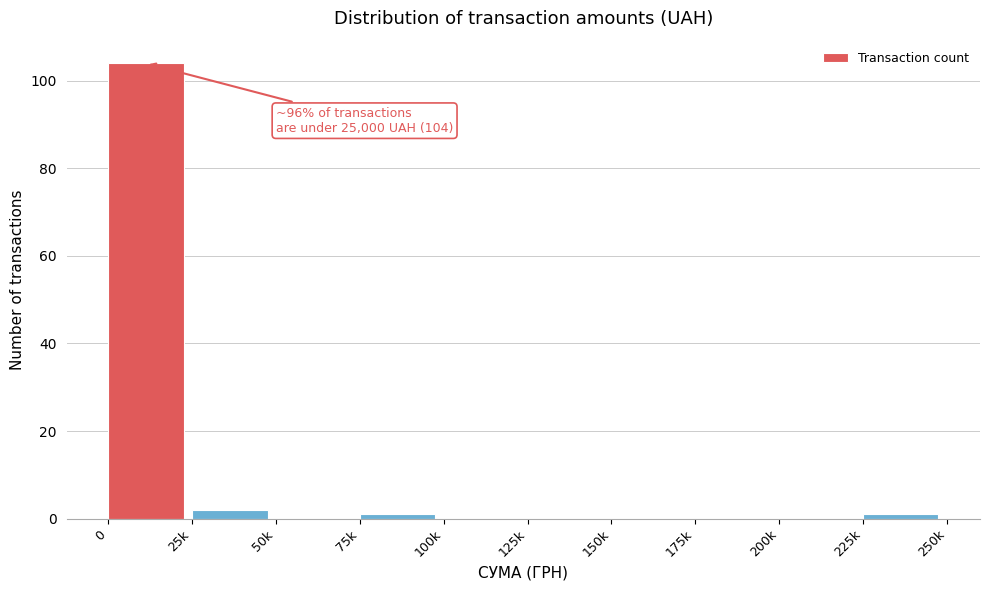

Reading left to right, list all the values displayed in this chart.

0=104	25k=2	50k=0	75k=1	100k=0	125k=0	150k=0	175k=0	200k=0	225k=1